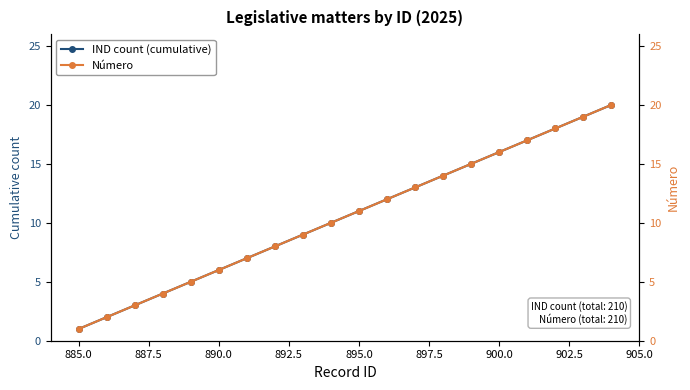

The IND count (cumulative) series shows 27 at 900.0. True or false?

False